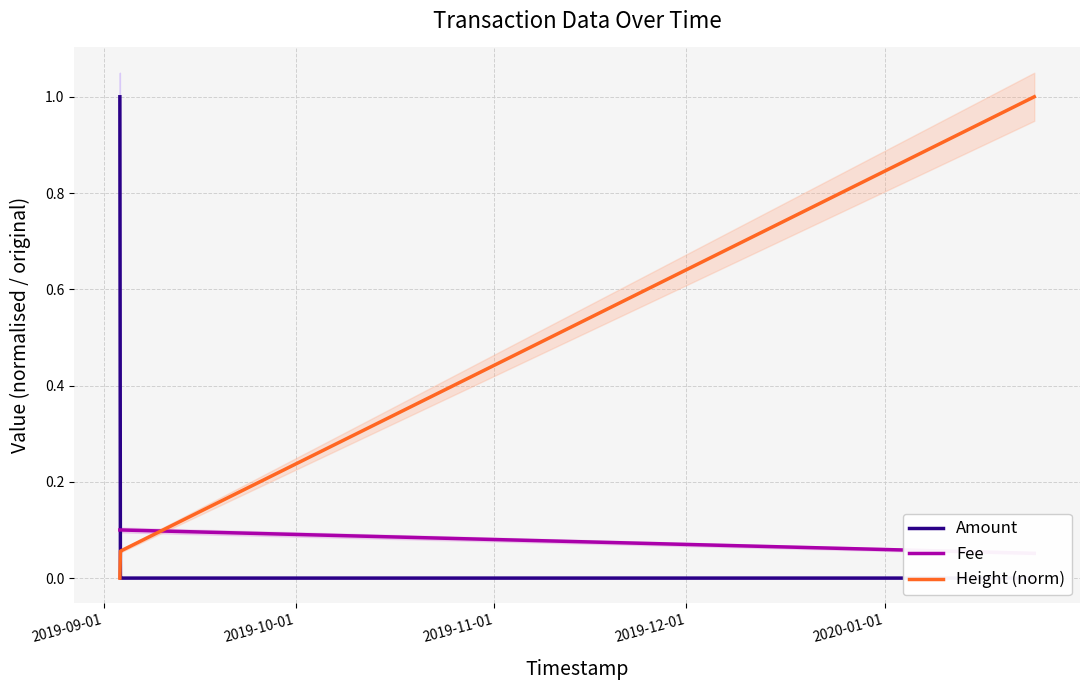

How many data points in Amount are above 0?

1